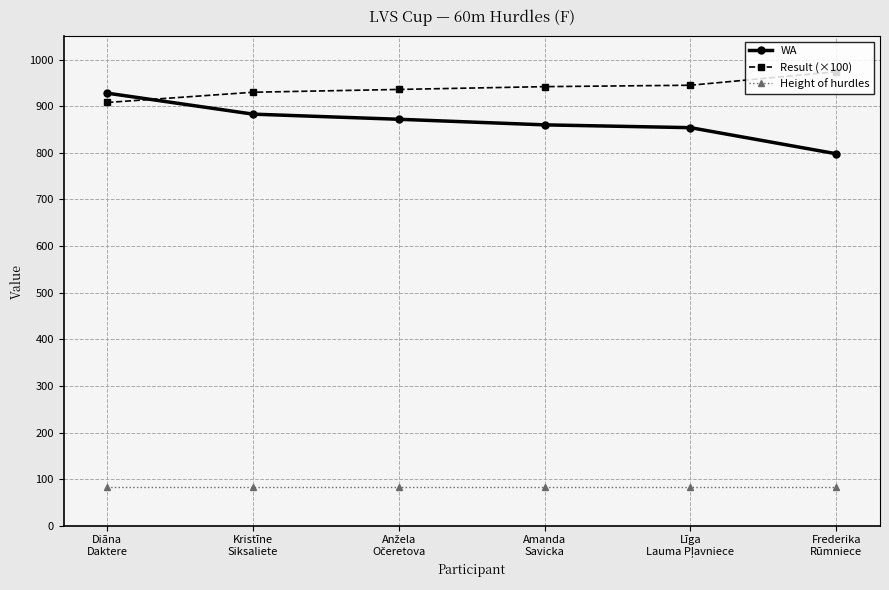

What value does the Result (×100) series have at Frederika
Rūmniece?

974.0